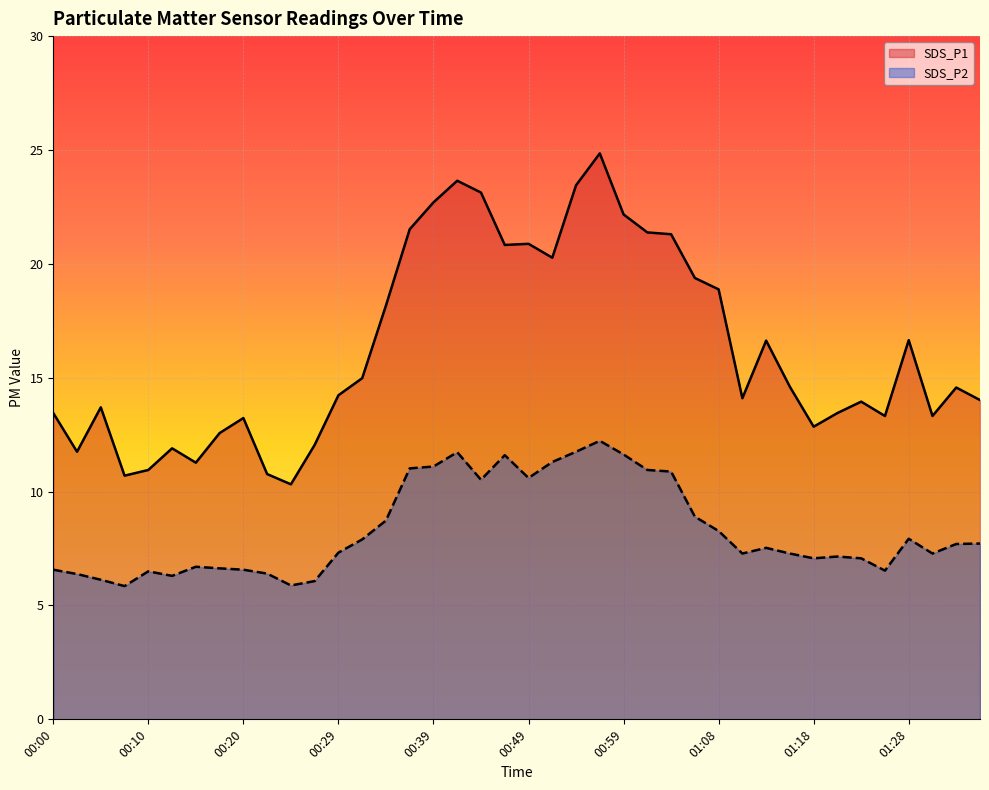

How many interior local valleys does the SDS_P2 series have?

9